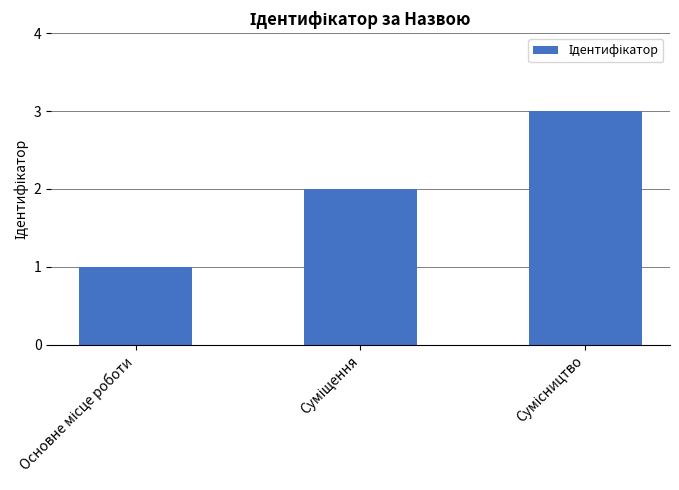

What is the greatest value displayed?

3